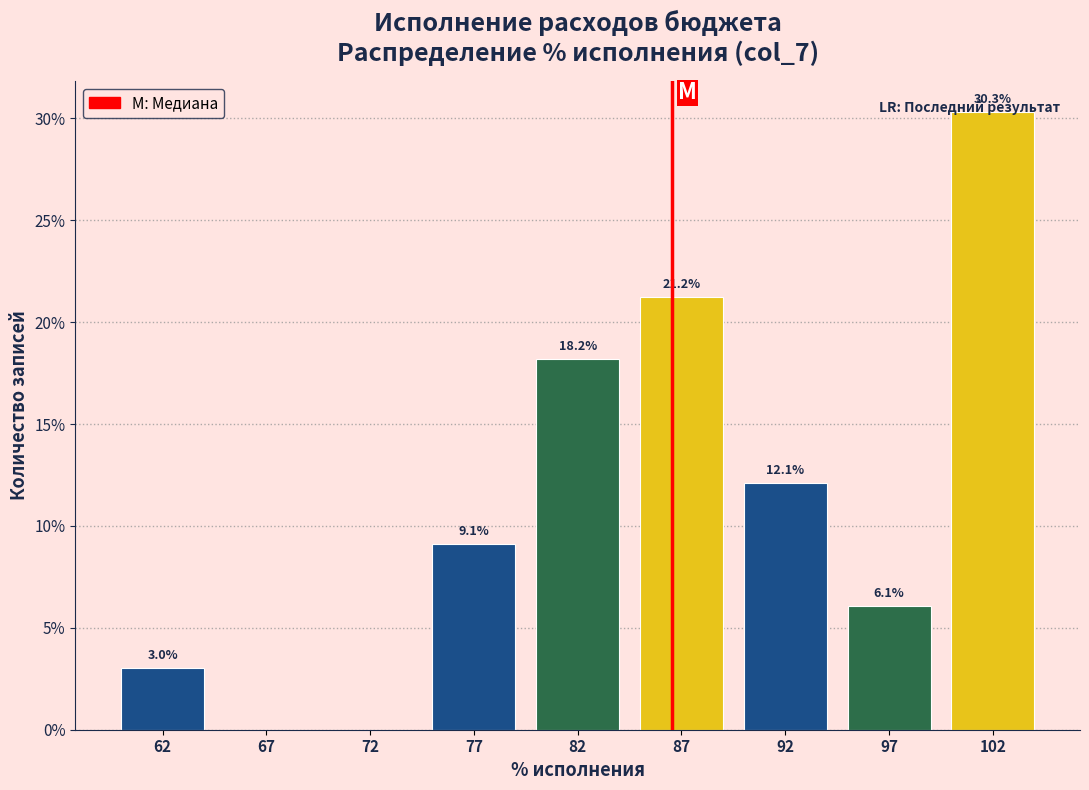

At which label is the value closest to 15?

92